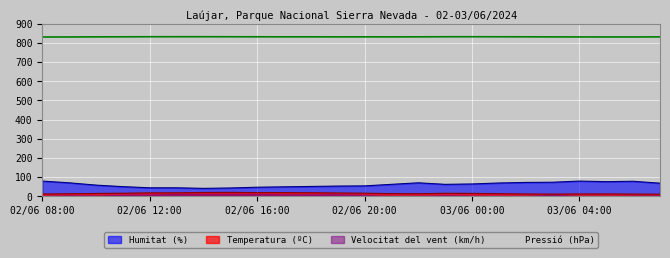

At which category does Humitat (%) reach its first local peak?

02/06 22:00